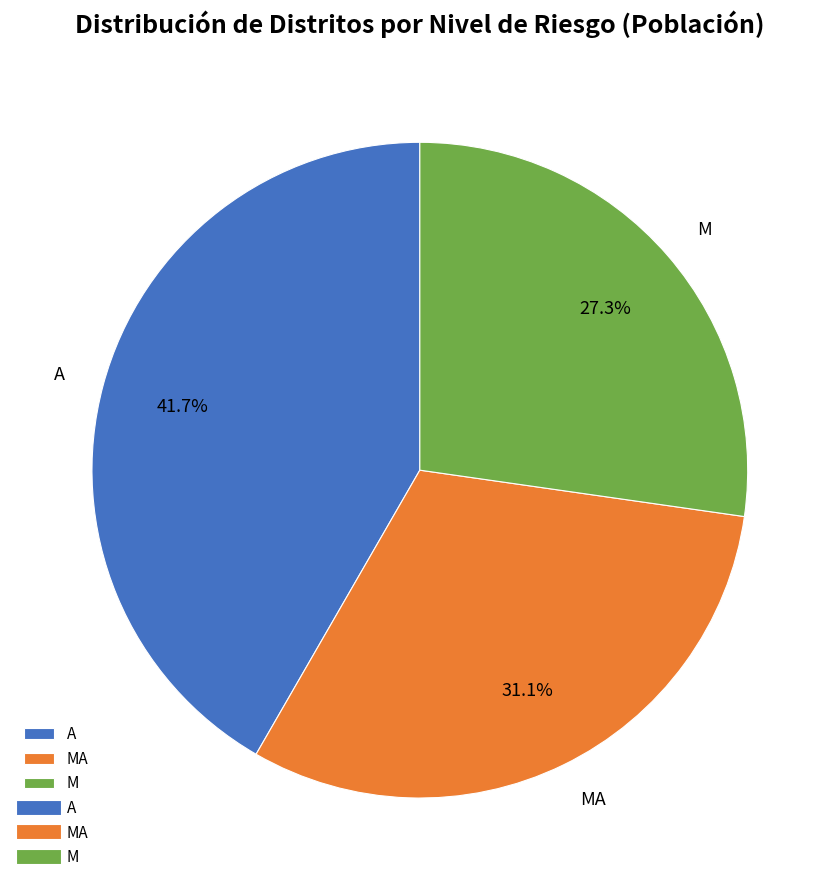

Which category has the biggest portion of the pie?

A